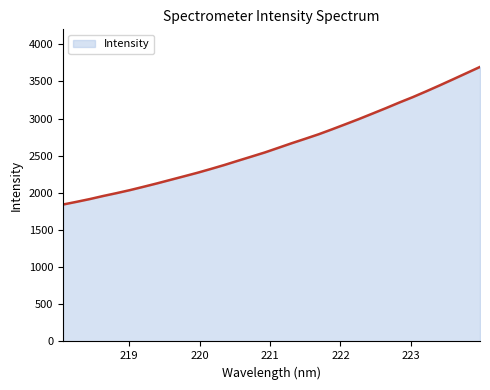

Does the chart have visible grid lines?

No